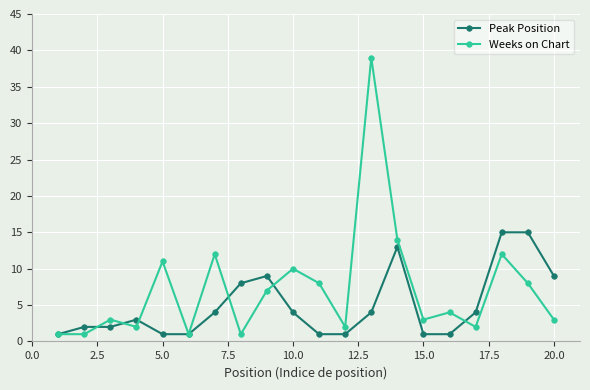

Which series has the largest total across all categories?

Weeks on Chart